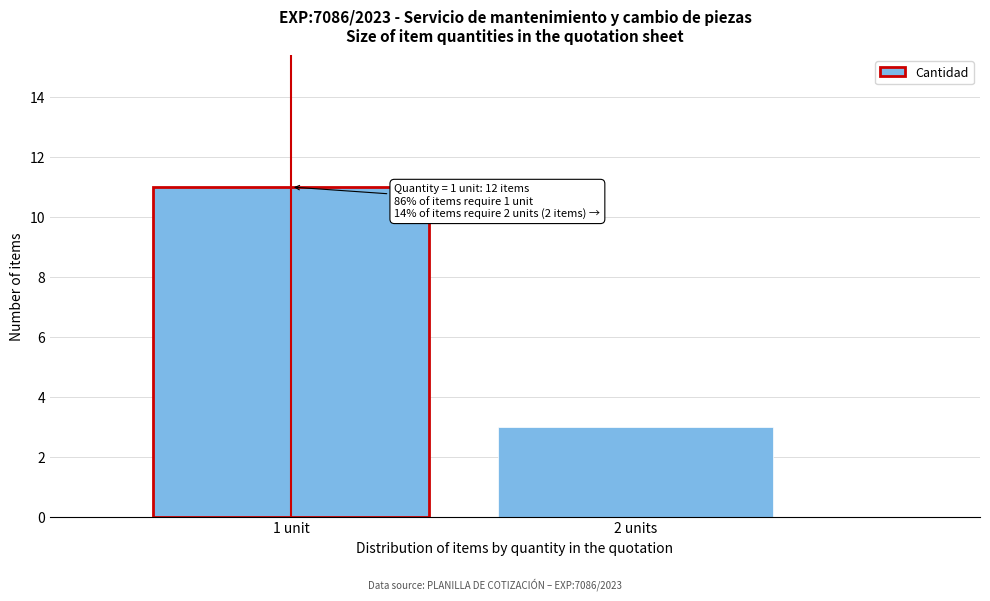

Reading right to left, what are all the values shown in this chart?

3	11